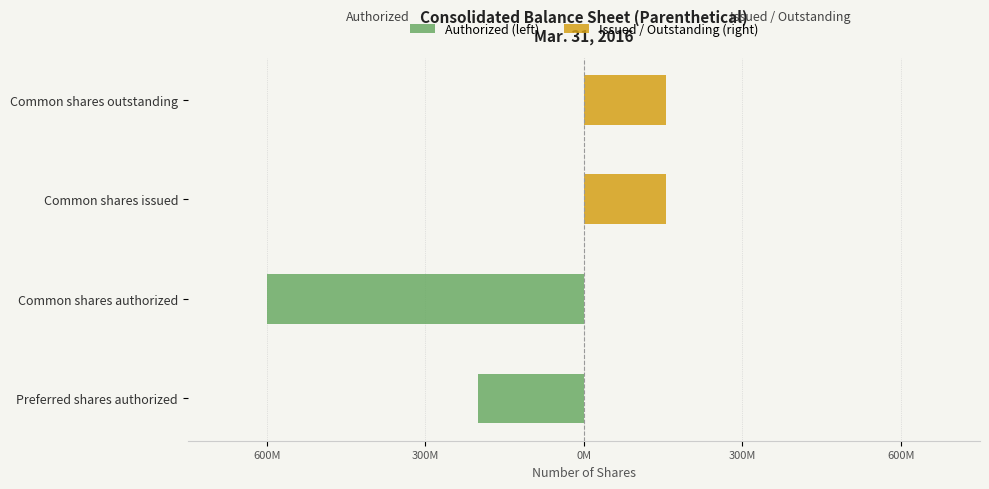

What are all the series names shown in the legend?

Authorized (left), Issued / Outstanding (right)